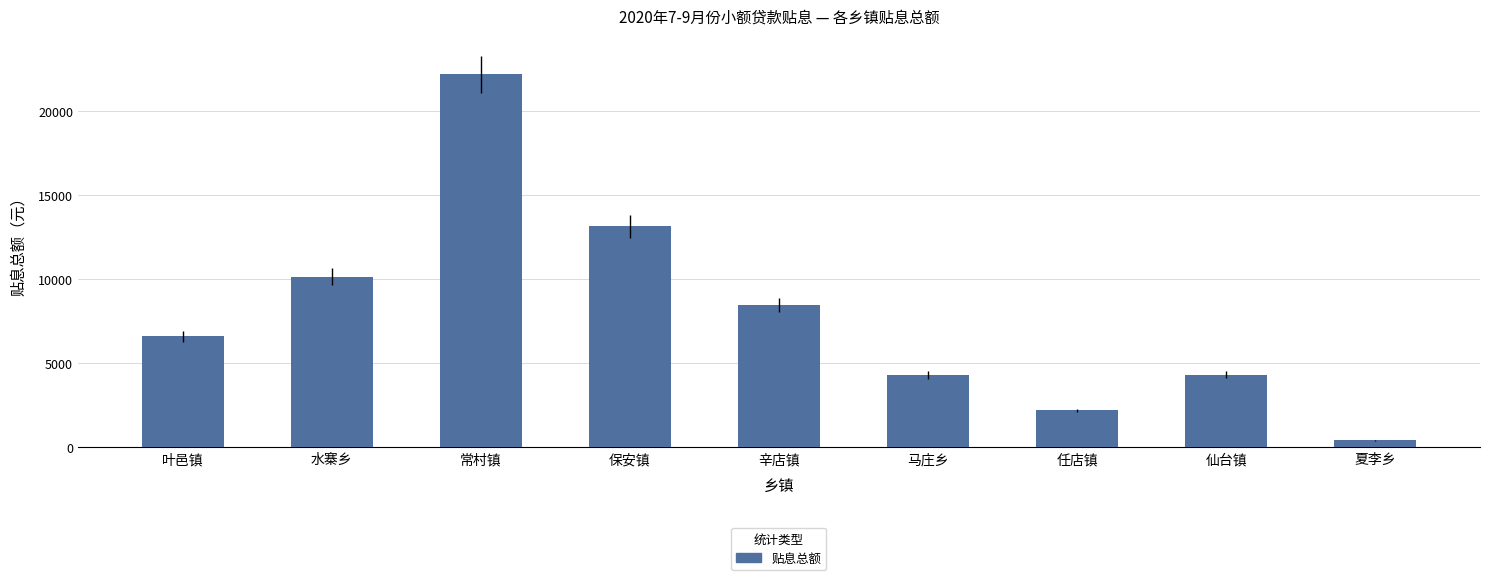

Is it true that the value at 任店镇 is 2199?

True